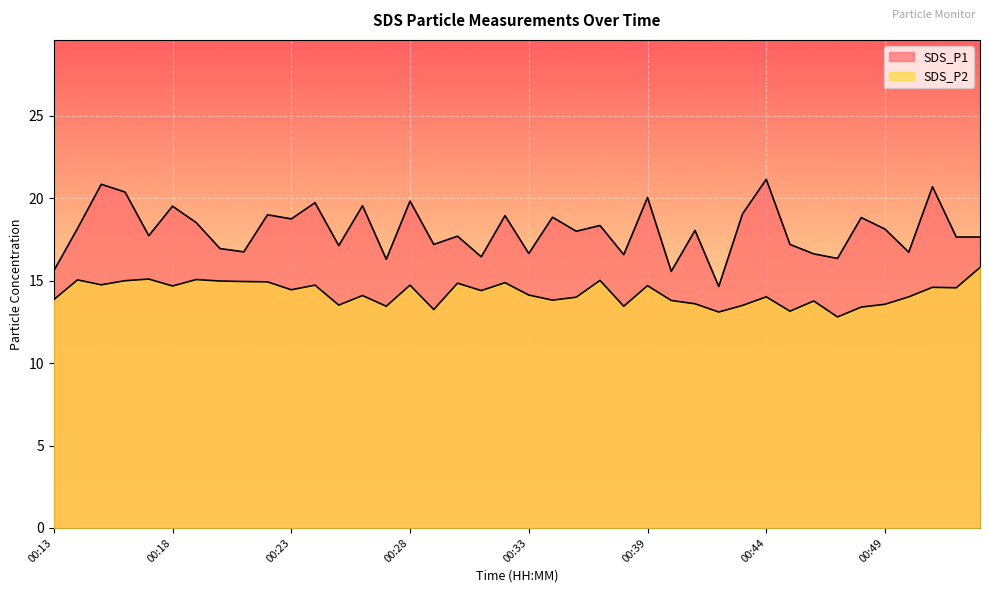

Does the chart display data point markers on the line(s)?

No